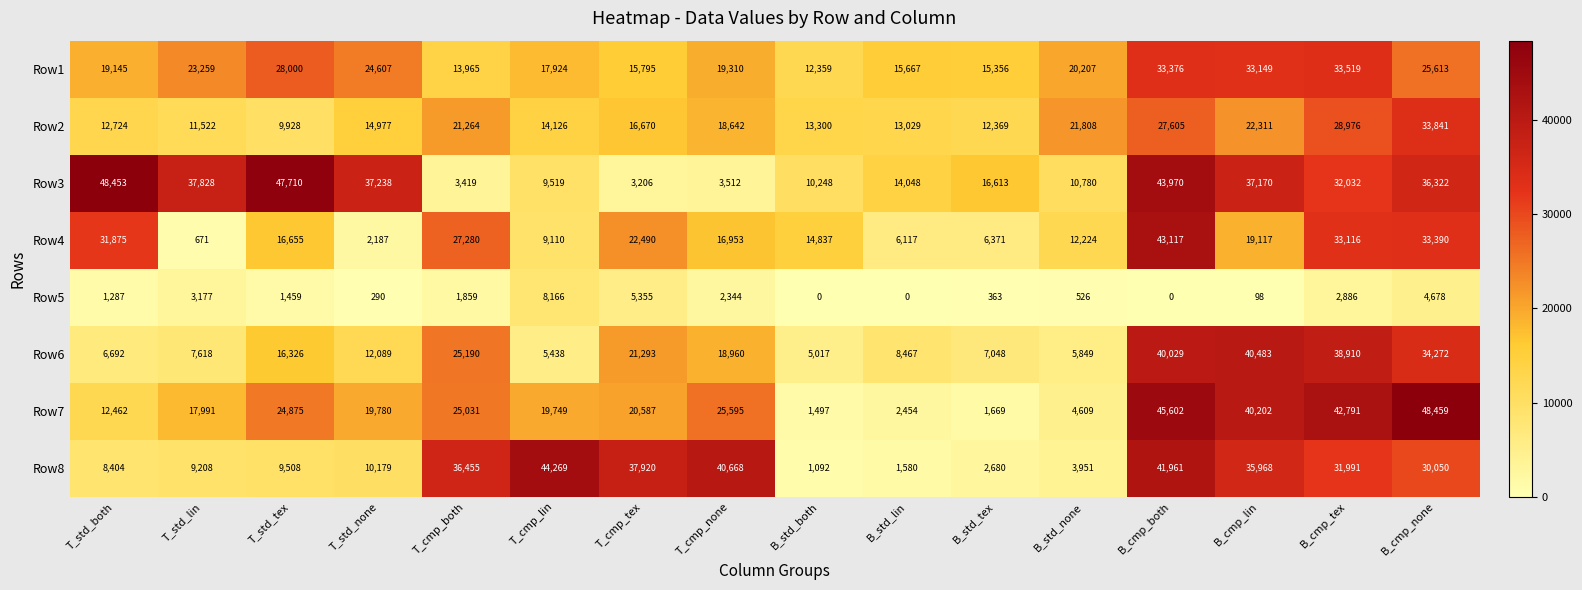

Is it true that Row8 equals 8404 at T_std_both?

True